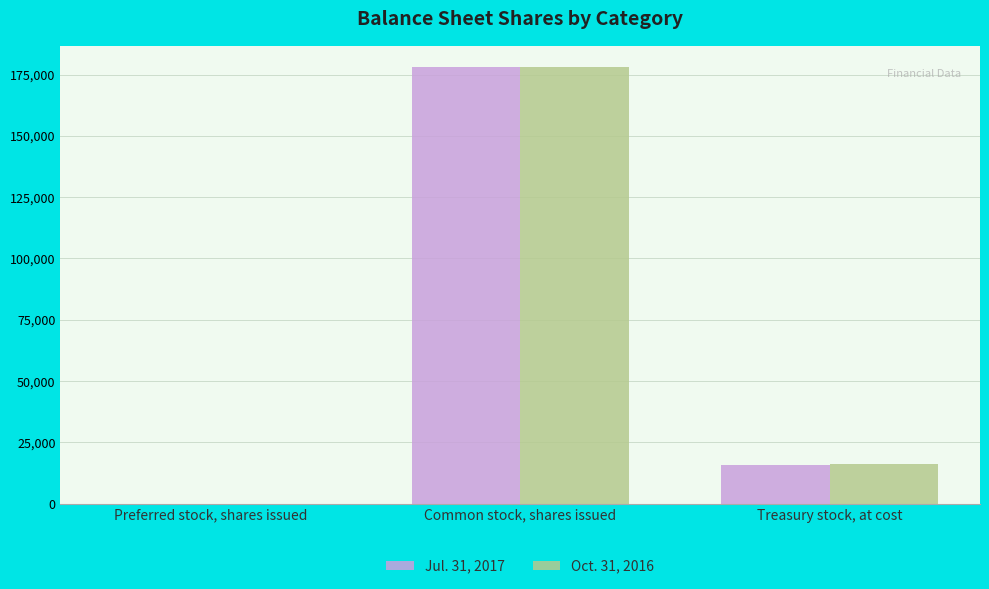

At which category is the sum across all series the highest?

Common stock, shares issued